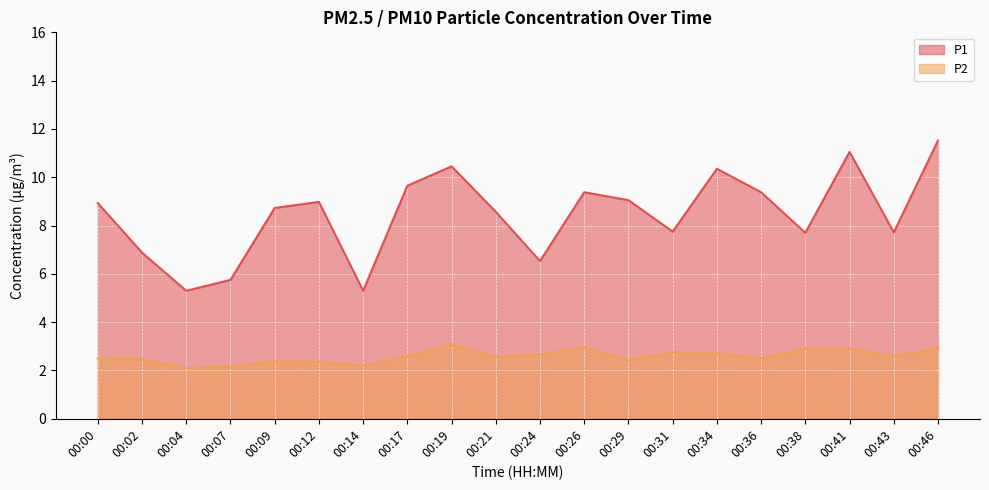

Read the P2 value at 00:29.

2.4